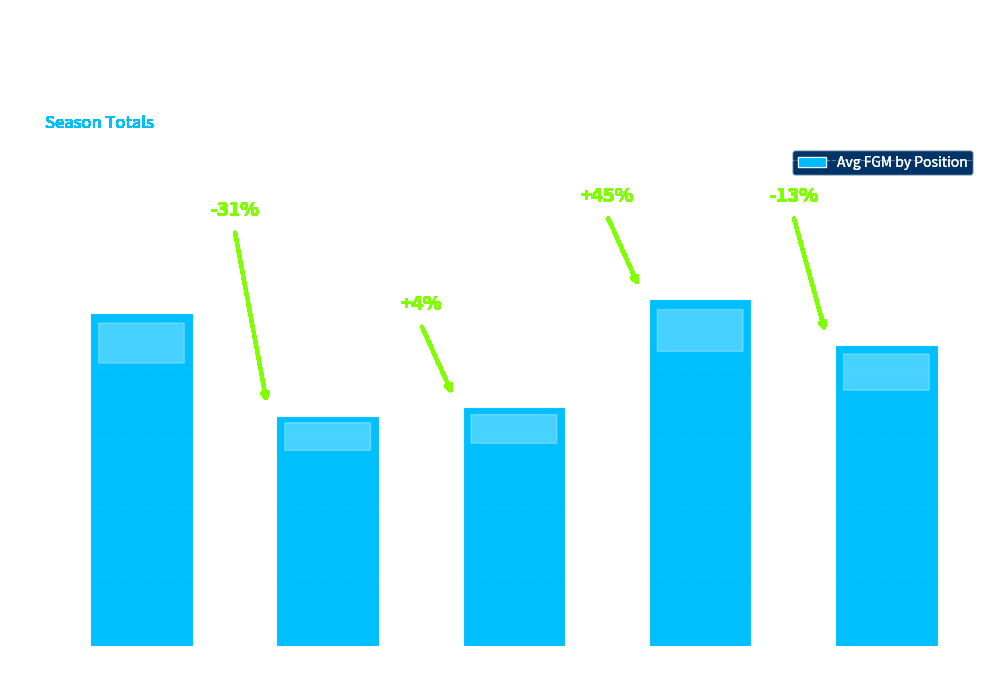

What is the change in value from C to SG?

-23